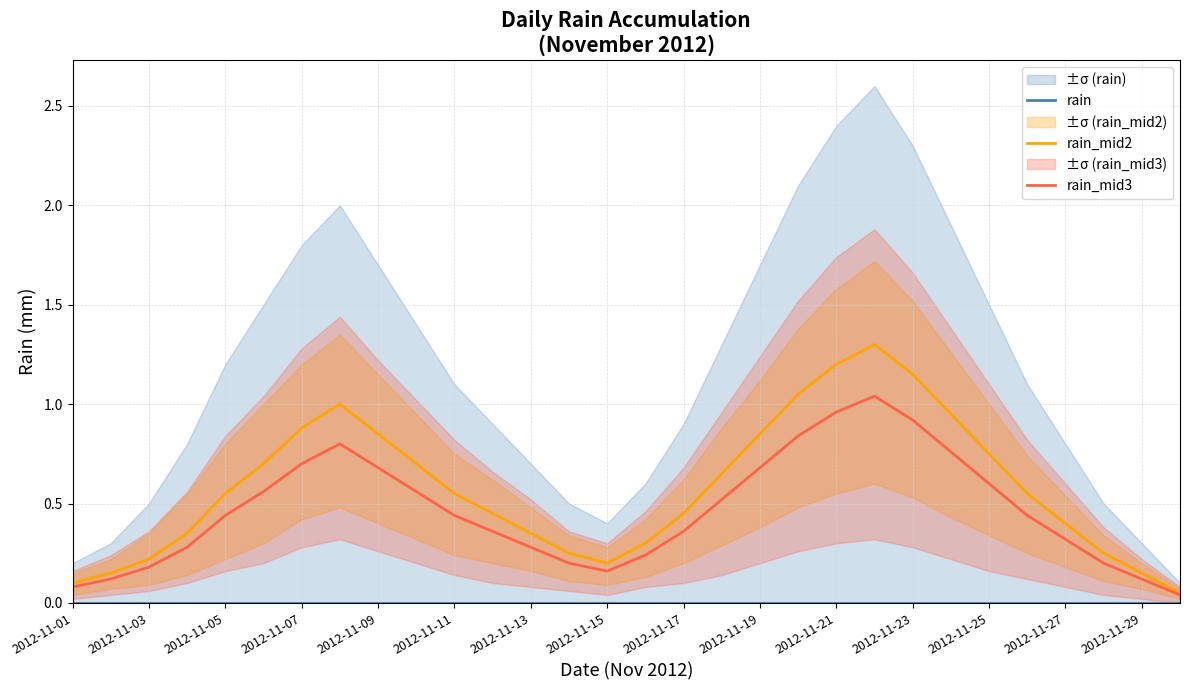

How many lines are shown in the chart?

3